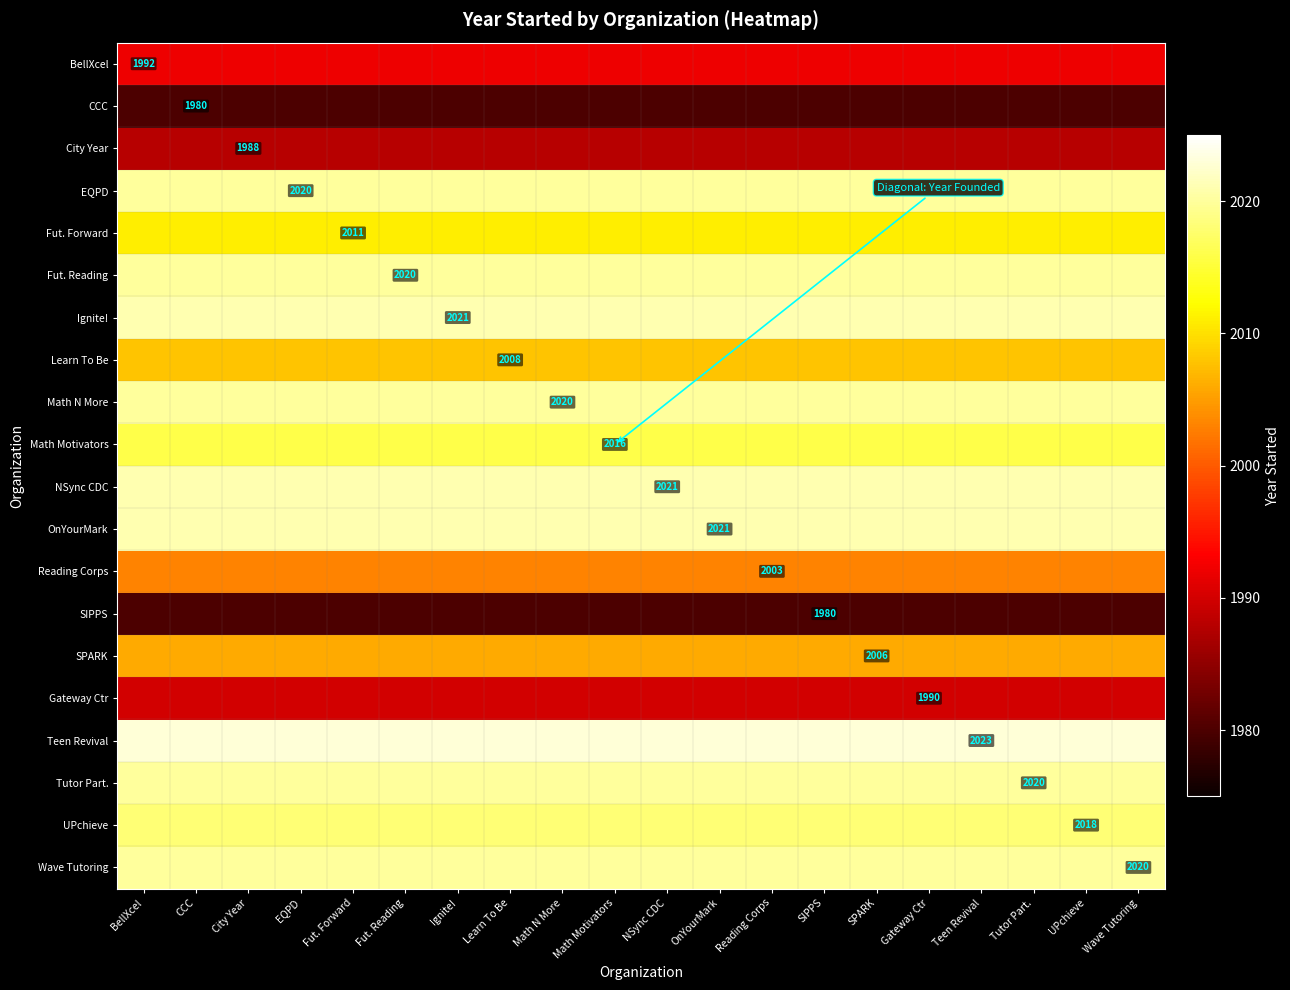

Is it true that Fut. Forward equals 2011 at Fut. Forward?

True